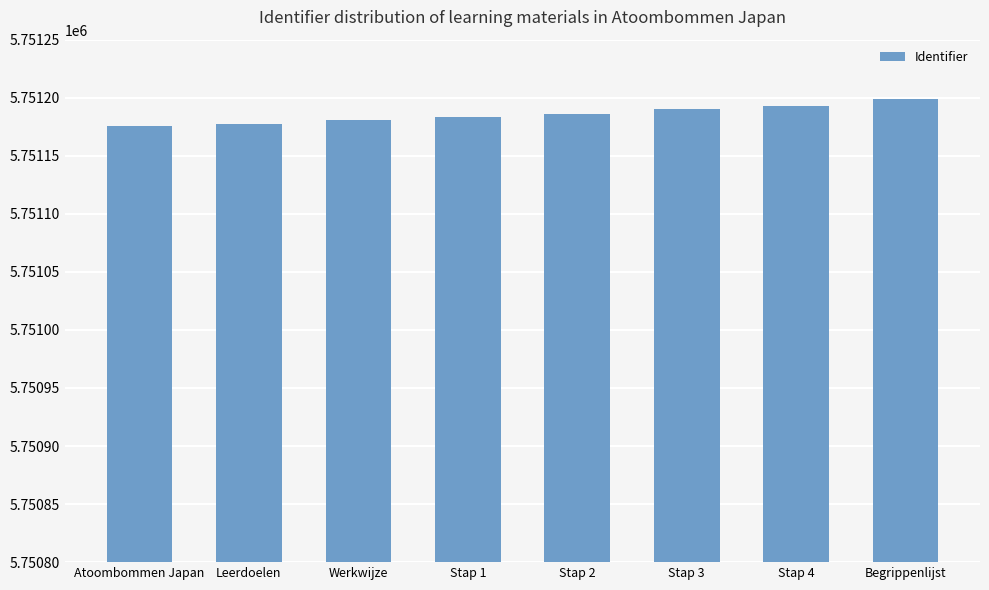

What is the value of the 6th bar from the left?

5751190